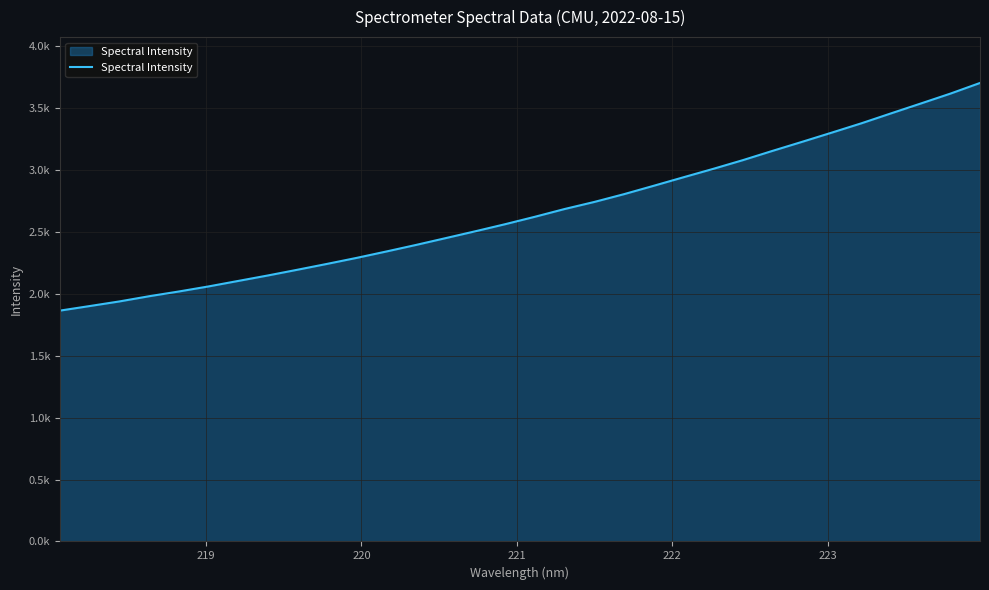

Does the chart have visible grid lines?

Yes